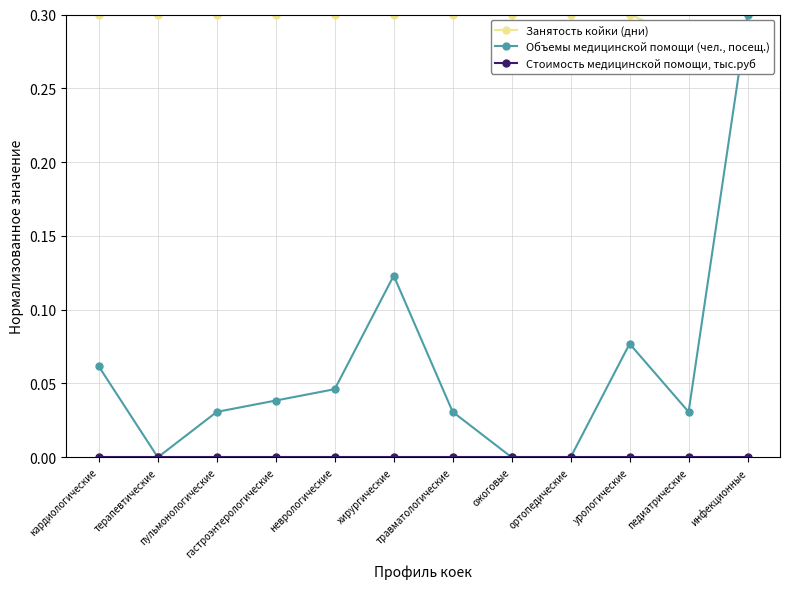

Is the value of Стоимость медицинской помощи, тыс.руб at неврологические greater than the value of Объемы медицинской помощи (чел., посещ.) at ортопедические?

No